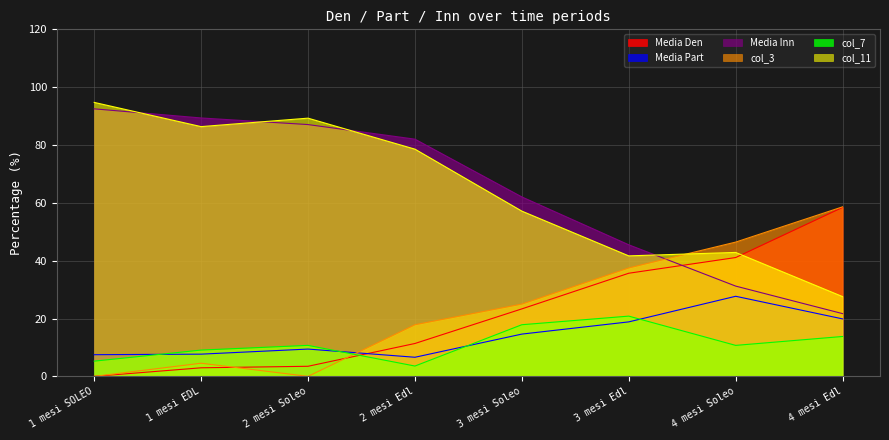

What is the difference between the second highest and minimum values in the Media Den series?

41.1